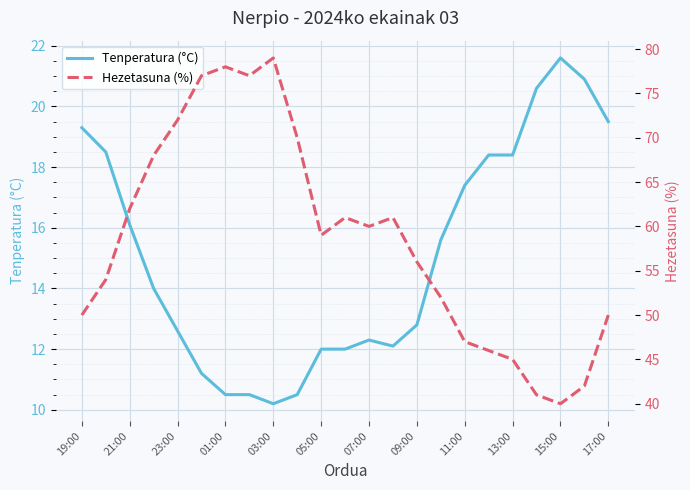

How many interior local peaks does the Hezetasuna (%) series have?

4